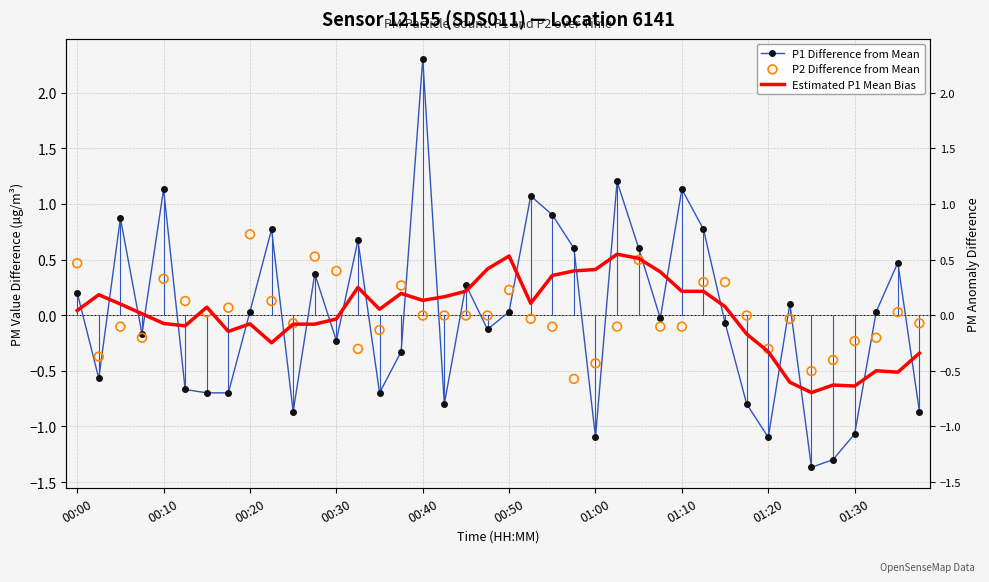

Which series contains the highest Y value?

P1 Difference from Mean